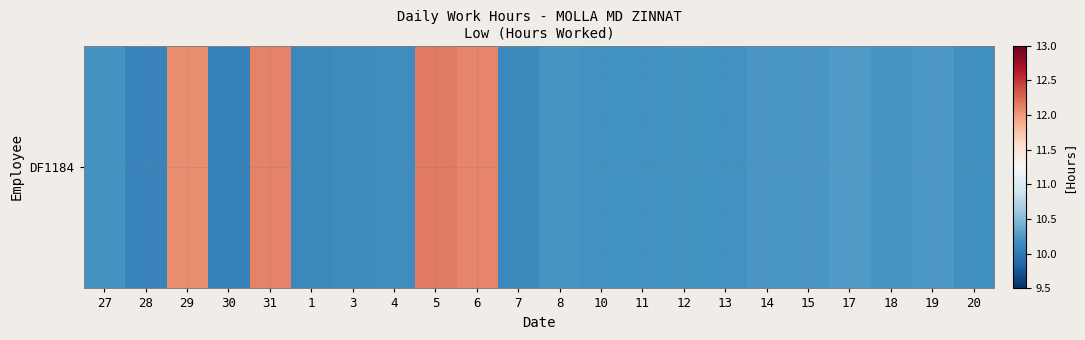

Approximately how many times larger is the value at 7 compared to 8?

1.0